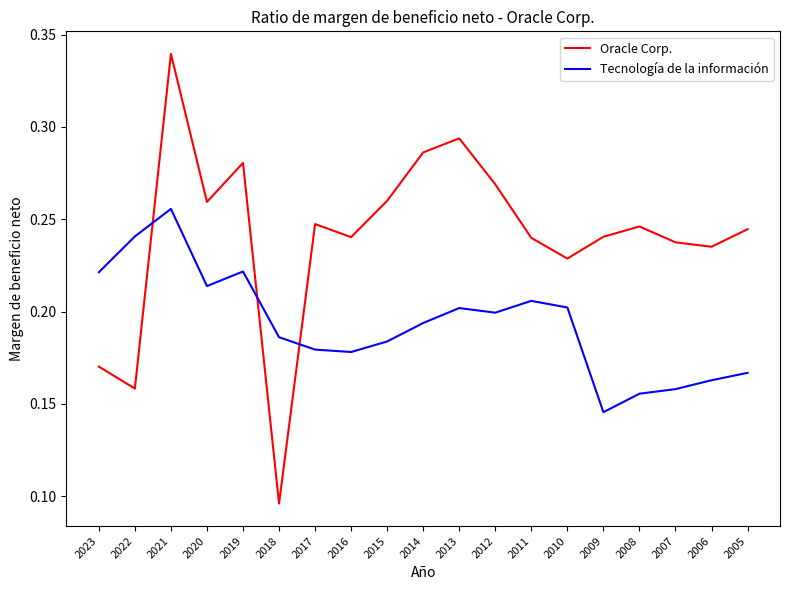

At which label does Tecnología de la información reach its peak?

2021